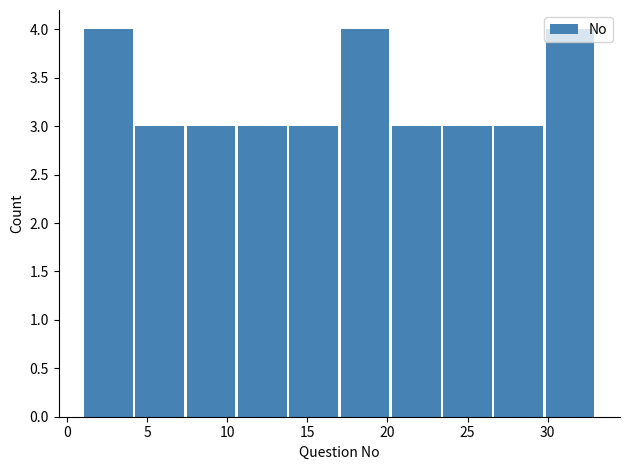

Reading left to right, list every bar in this chart as the range it spans on the x-axis followed by its height. Neither the bar edges nor the heights are printed on the chart, so give them approximately, as read against the axes.

1.0 to 4.2: 4
4.2 to 7.4: 3
7.4 to 10.6: 3
10.6 to 13.8: 3
13.8 to 17.0: 3
17.0 to 20.2: 4
20.2 to 23.4: 3
23.4 to 26.6: 3
26.6 to 29.8: 3
29.8 to 33.0: 4